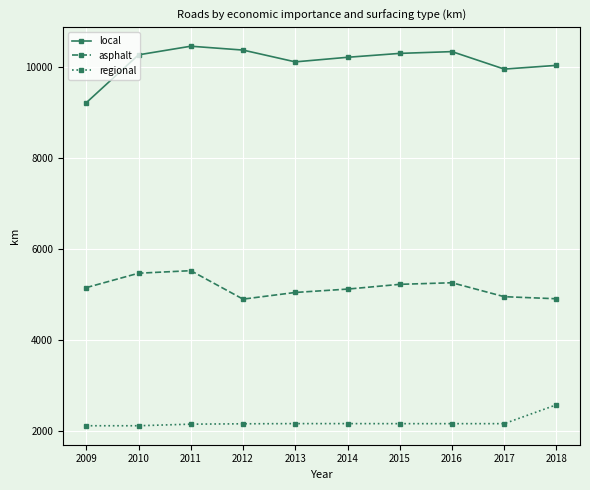

List the series in order of their overall mean, lowest first.

regional, asphalt, local